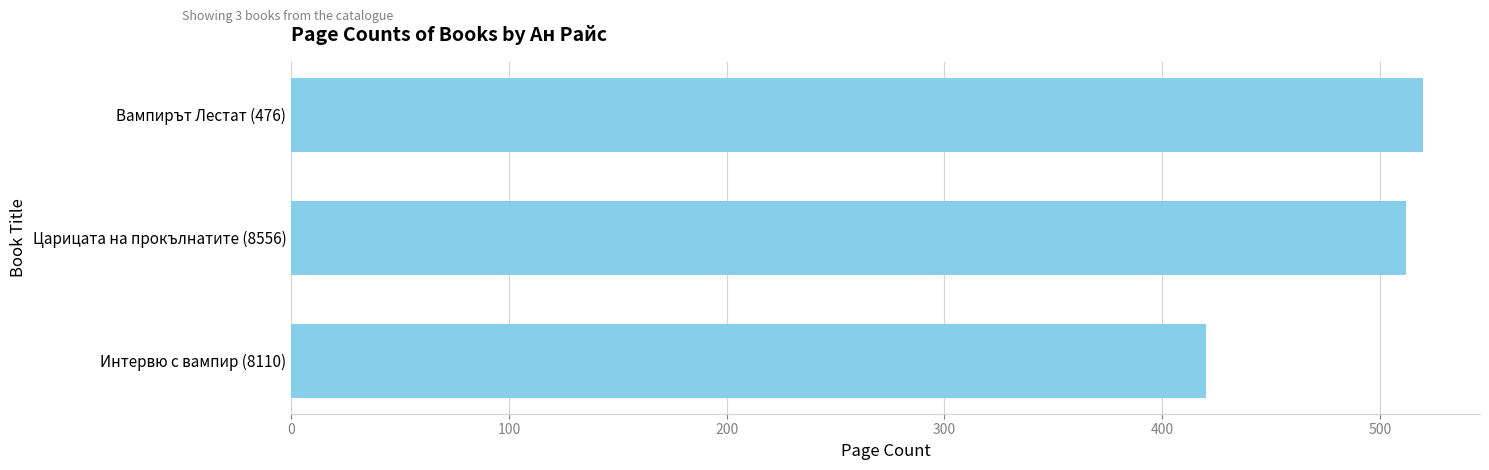

How many data points does each series have?

3